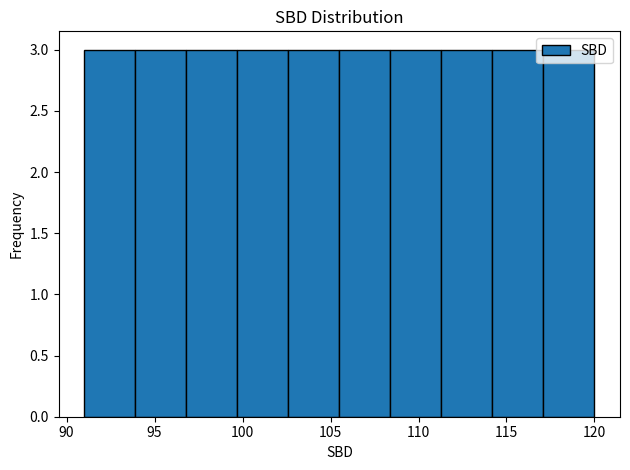

Reading left to right, transcribe this chart: for each bar, give the range it covers on the x-axis and its height. Neither the bar edges nor the heights are printed on the chart, so give them approximately, as read against the axes.

91.0 to 93.9: 3
93.9 to 96.8: 3
96.8 to 99.7: 3
99.7 to 102.6: 3
102.6 to 105.5: 3
105.5 to 108.4: 3
108.4 to 111.3: 3
111.3 to 114.2: 3
114.2 to 117.1: 3
117.1 to 120.0: 3